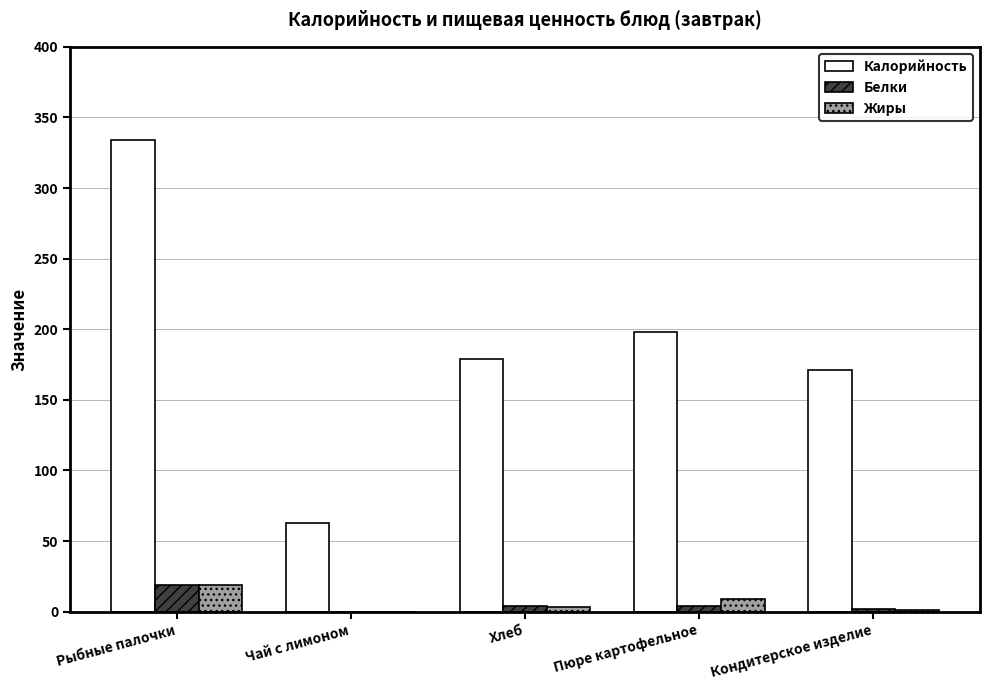

Which series has the largest total across all categories?

Калорийность